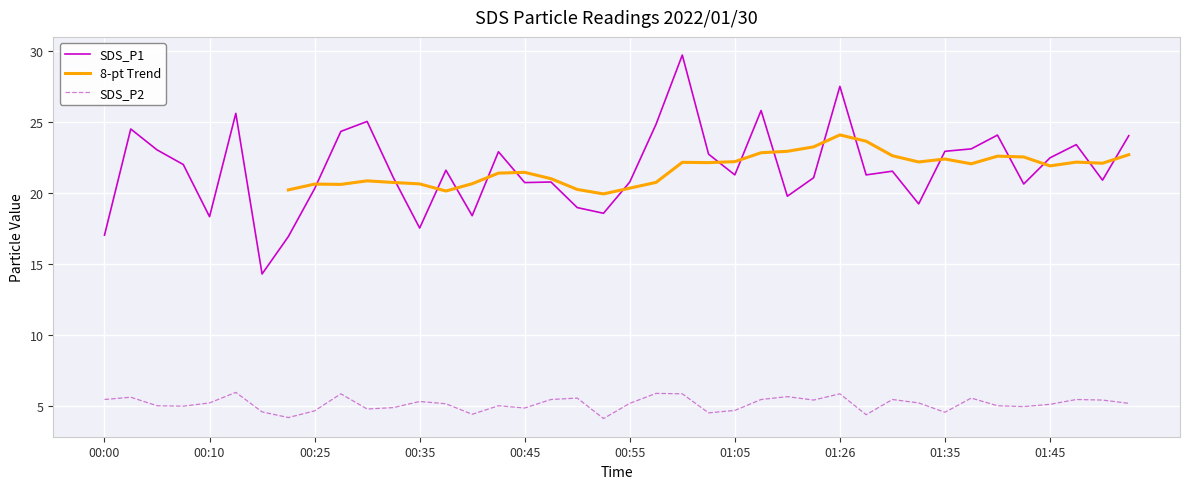

What position from the right is 00:33?

29